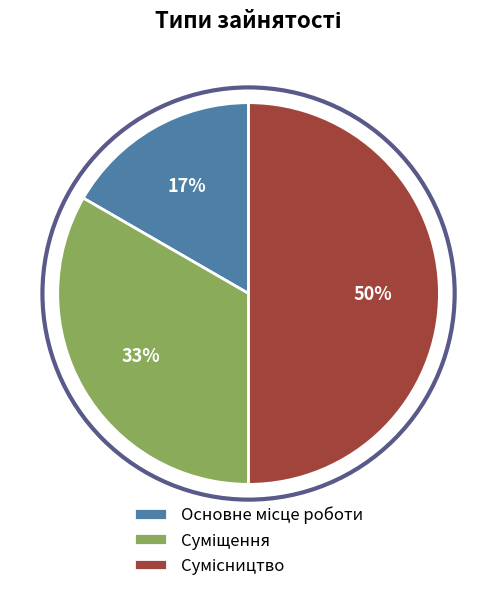

To the nearest percent, what is the difference between the largest and smallest slice percentages?

33%